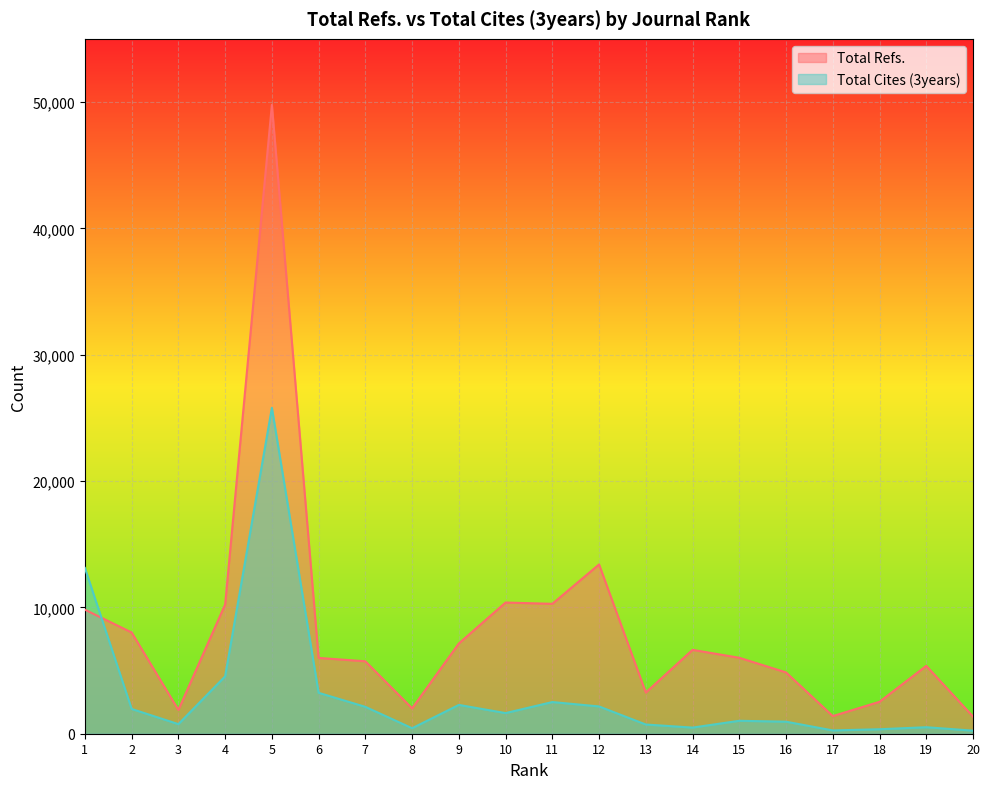

Which series ends up on top after the final intersection of Total Cites (3years) and Total Refs.?

Total Refs.